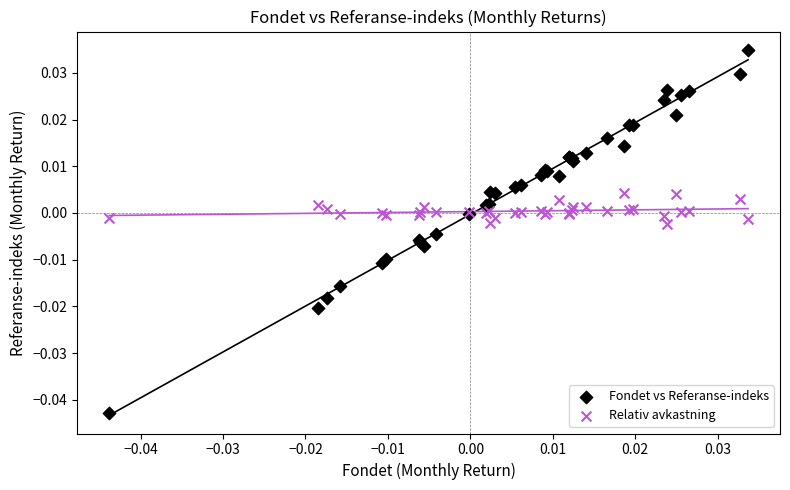

What are all the series names shown in the legend?

Fondet vs Referanse-indeks, Relativ avkastning